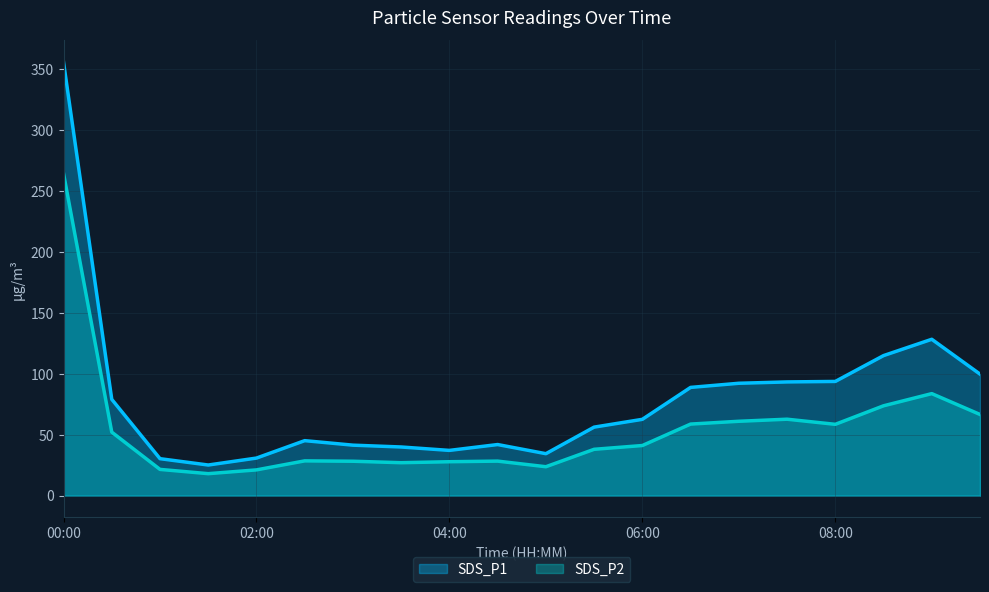

What is the difference between the maximum and second lowest values in the SDS_P1 series?

325.5